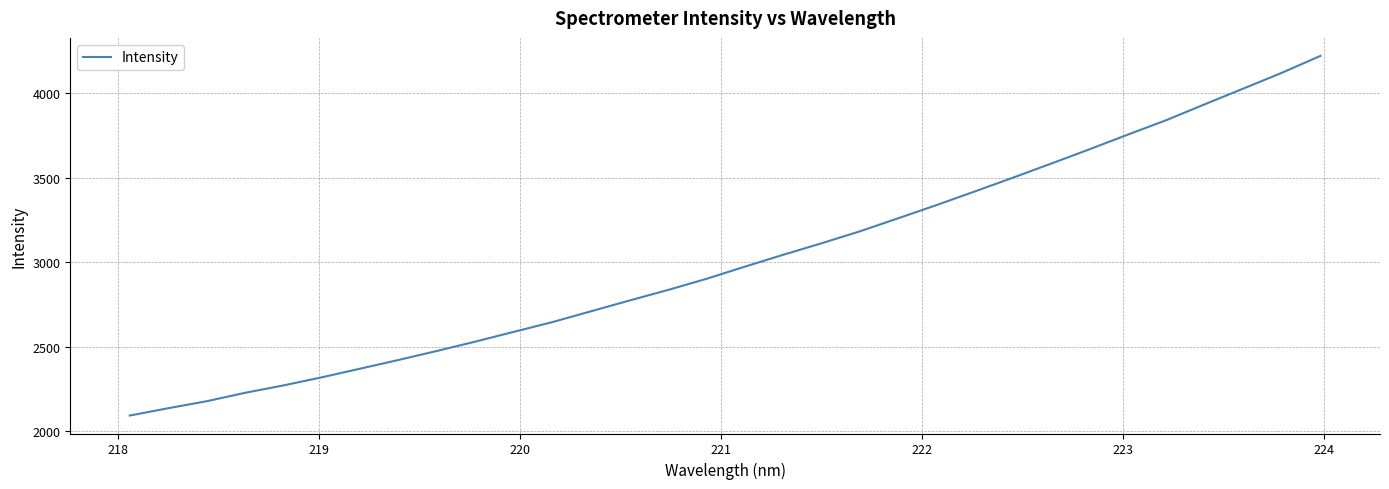

Does the chart display data point markers on the line(s)?

No